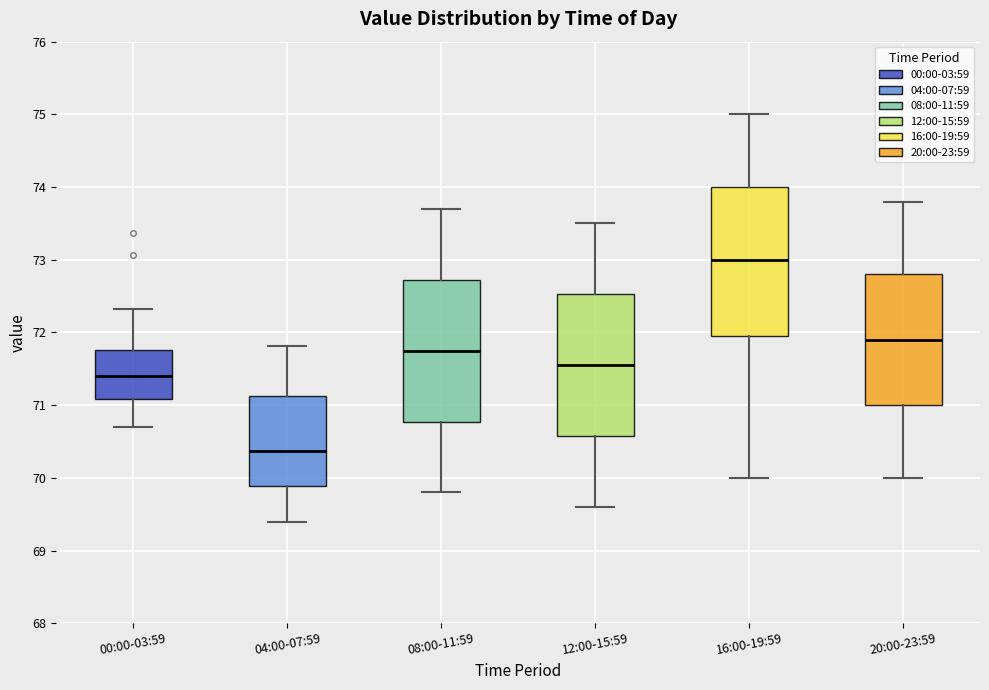

Reading left to right, transcribe this box plot: for each box, give where its median line is, the range the box spans, and where its two whiskers end, as read against the y-axis. The values are not printed on the chart, so give them approximately, as read against the axis.

00:00-03:59: median 71.4, box 71.1 to 71.8, whiskers 70.7 to 72.3
04:00-07:59: median 70.4, box 69.9 to 71.1, whiskers 69.4 to 71.8
08:00-11:59: median 71.8, box 70.8 to 72.7, whiskers 69.8 to 73.7
12:00-15:59: median 71.6, box 70.6 to 72.5, whiskers 69.6 to 73.5
16:00-19:59: median 73.0, box 72.0 to 74.0, whiskers 70.0 to 75.0
20:00-23:59: median 71.9, box 71.0 to 72.8, whiskers 70.0 to 73.8